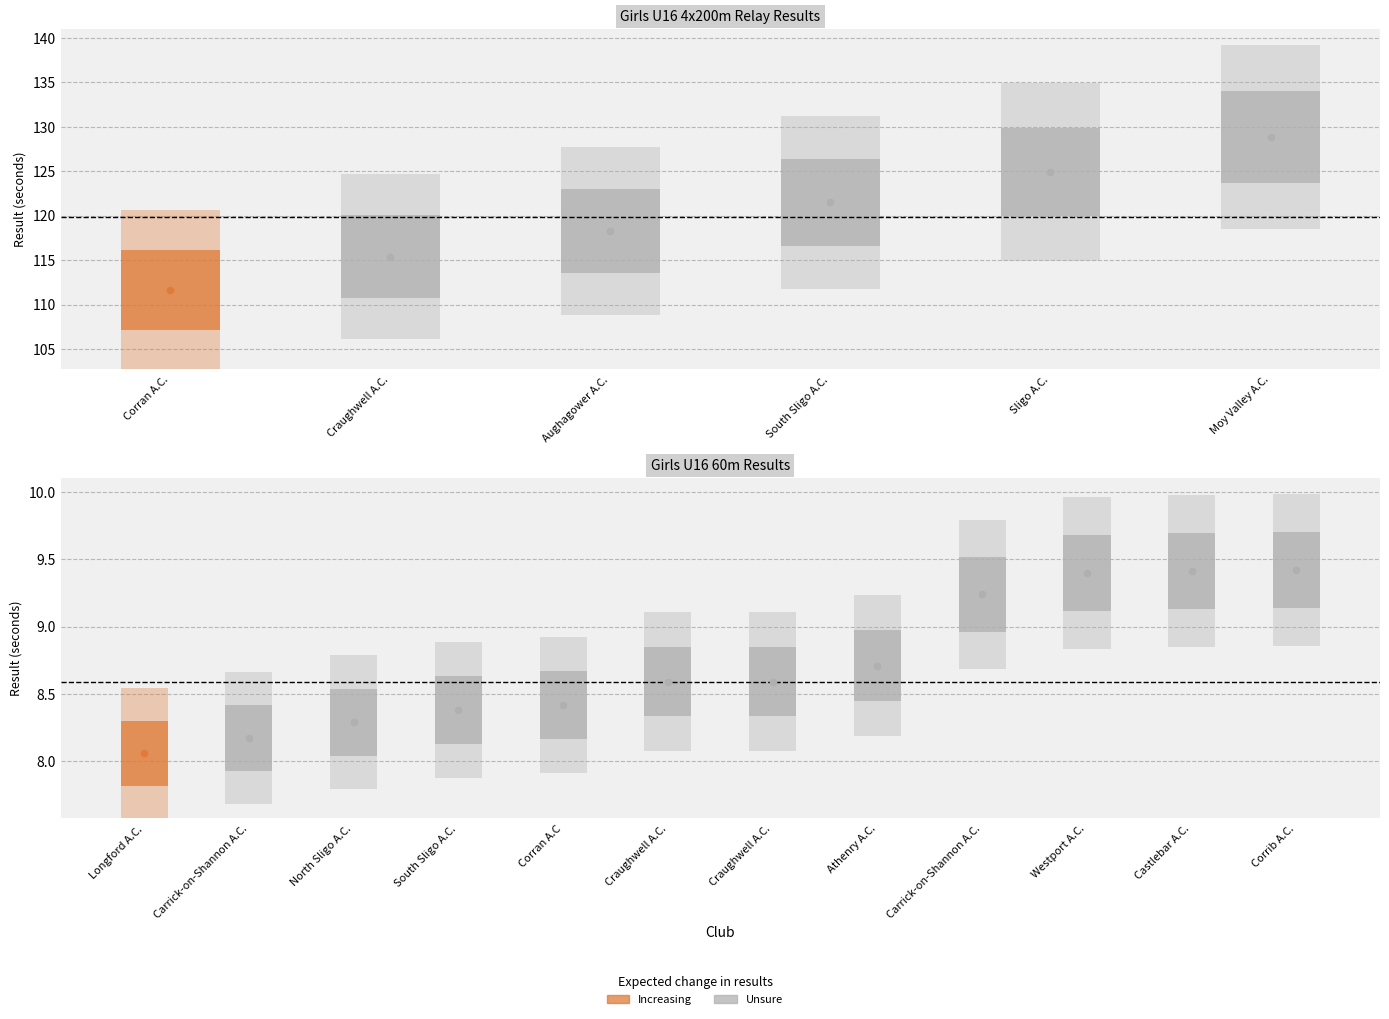

Which has a higher value, Athenry A.C. or Sligo A.C.?

Sligo A.C.